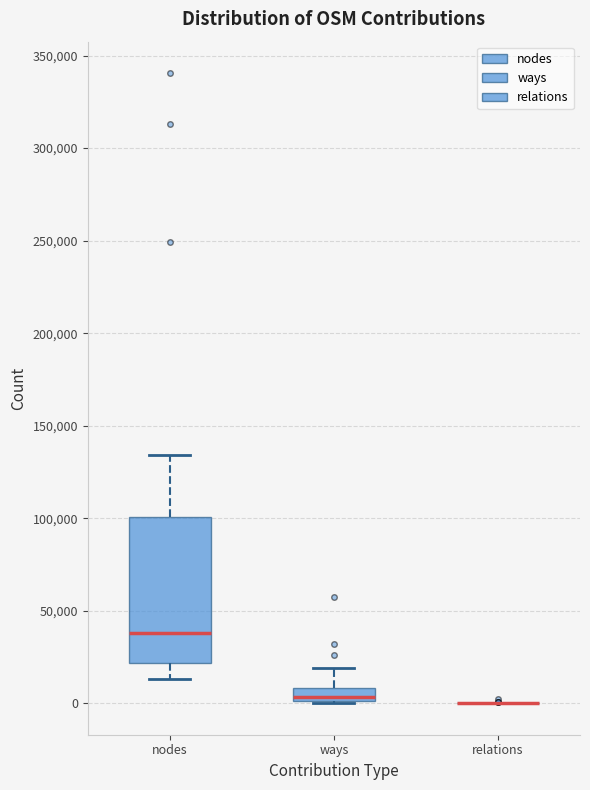

Comparing the boxes themselves (not the whiskers), which one is the tallest?

nodes